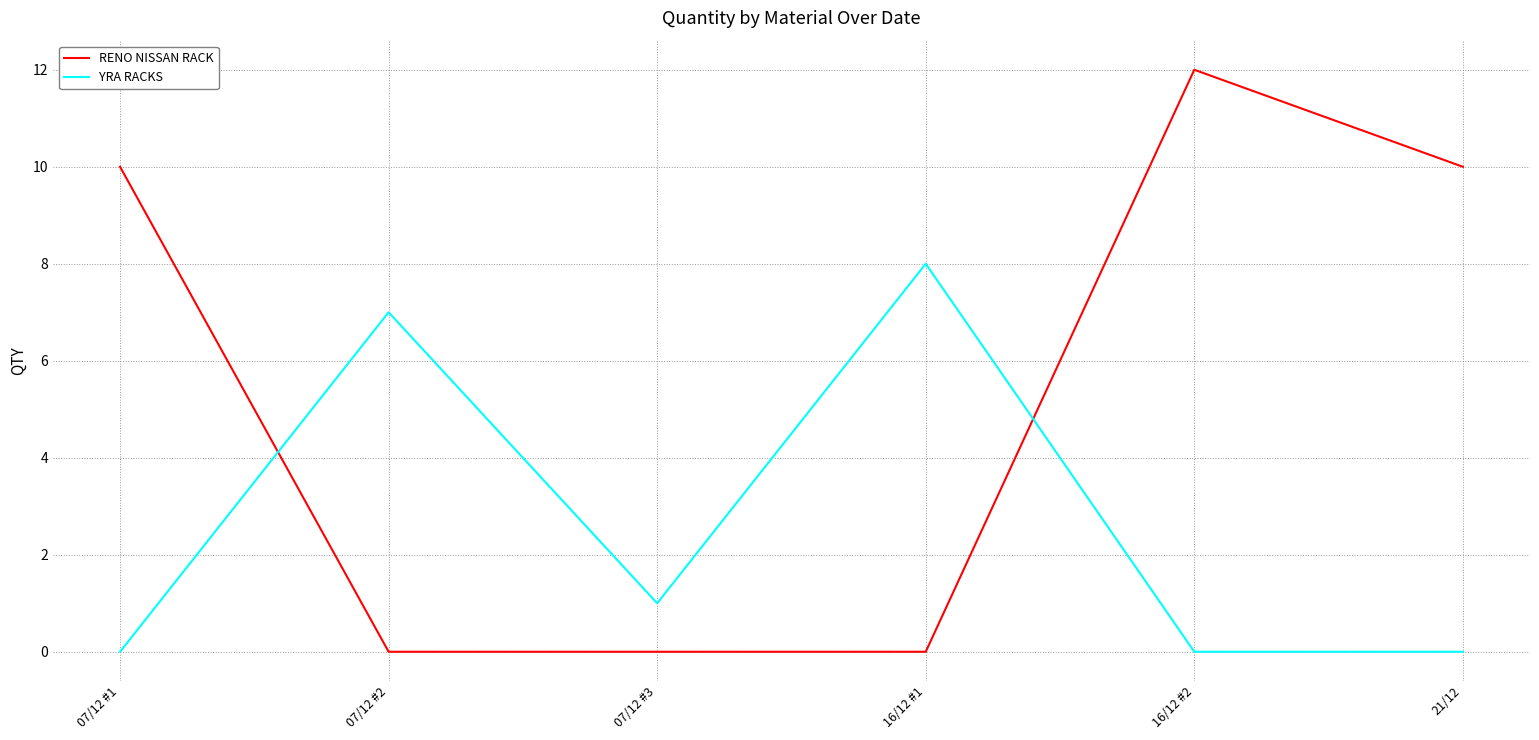

Count the number of categories in the chart.

6